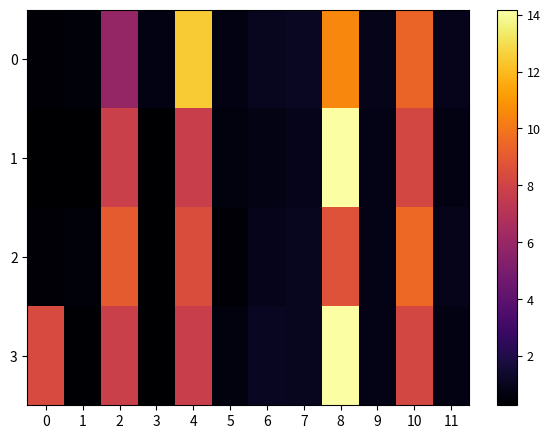

Reading left to right, what are all the values shown in this chart?

0: 0=0.4	1=0.5	2=5.9	3=0.7	4=12.5	5=0.7	6=1.1	7=1.2	8=10.5	9=0.9	10=9.4	11=0.9
1: 0=0.3	1=0.3	2=7.8	3=0.3	4=7.8	5=0.6	6=0.8	7=1.0	8=14.2	9=0.8	10=8.2	11=0.7
2: 0=0.4	1=0.5	2=9.0	3=0.3	4=8.4	5=0.5	6=1.0	7=1.0	8=8.7	9=0.9	10=9.5	11=0.9
3: 0=8.4	1=0.3	2=7.8	3=0.3	4=7.8	5=0.6	6=1.1	7=1.1	8=14.2	9=0.8	10=8.2	11=0.7